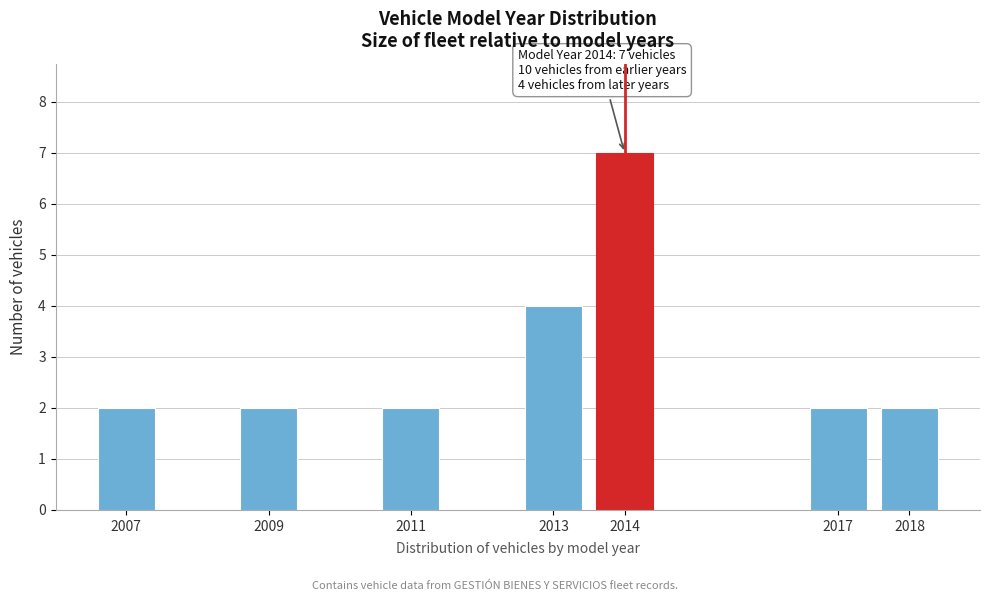

Reading left to right, list all the values displayed in this chart.

2007=2	2009=2	2011=2	2013=4	2014=7	2017=2	2018=2